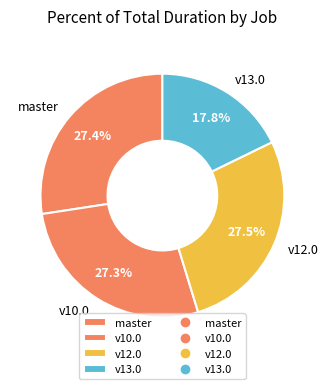

Approximately how many times larger is the value at v12.0 compared to v13.0?

1.5